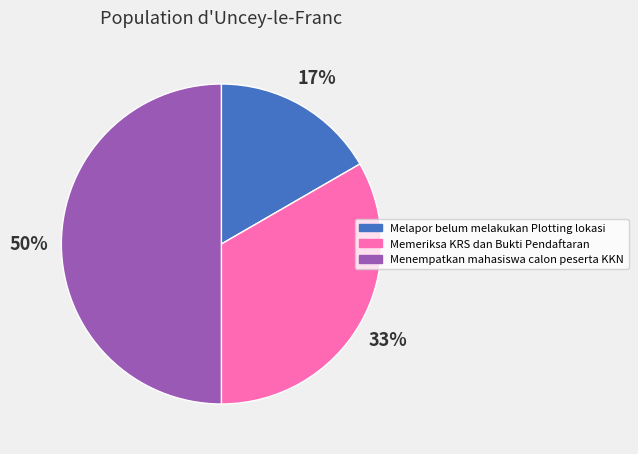

Between Memeriksa KRS dan Bukti Pendaftaran and Menempatkan mahasiswa calon peserta KKN, which is larger?

Menempatkan mahasiswa calon peserta KKN